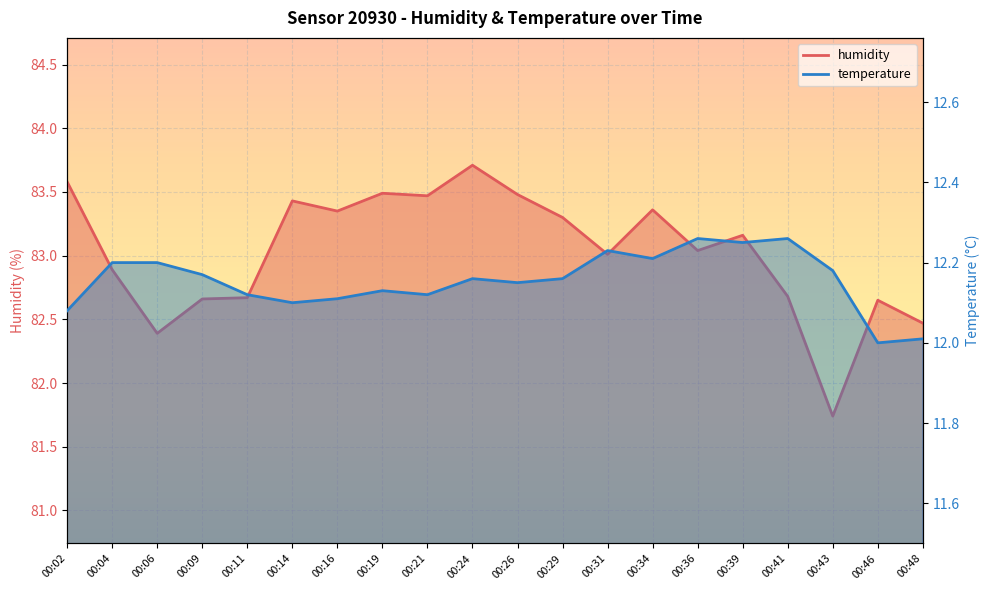

The temperature series shows 7.9 at 00:39. True or false?

False